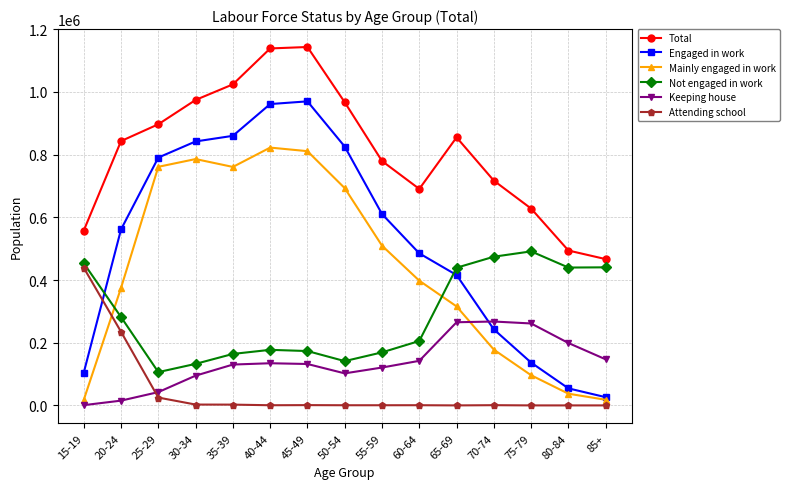

Which series has the largest total across all categories?

Total